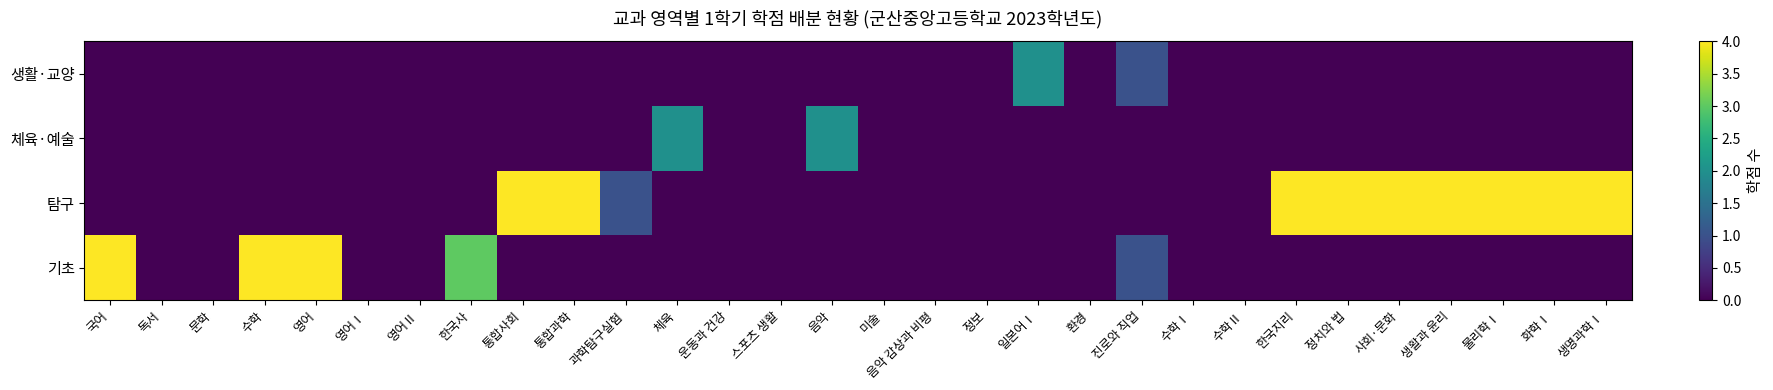

Rank the series at 문학 from highest to lowest value.

기초, 탐구, 체육·예술, 생활·교양